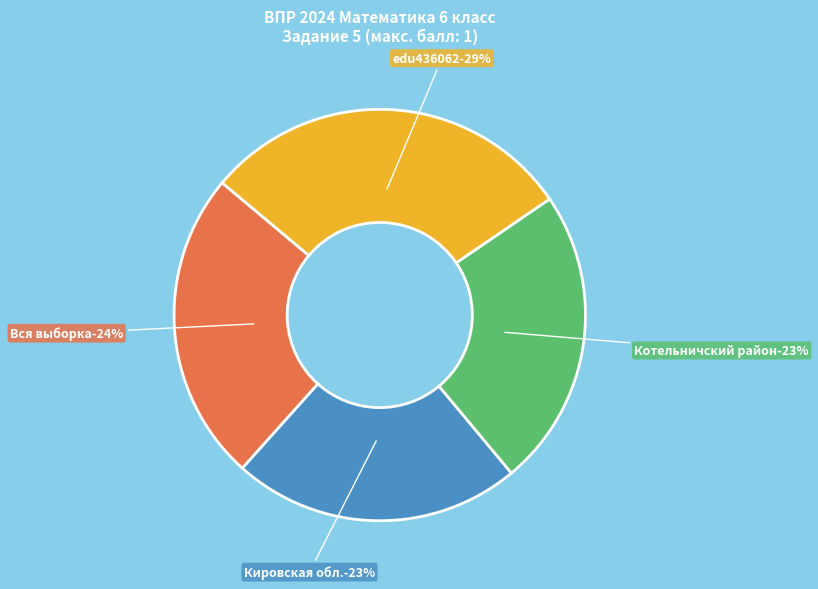

Rank the categories by value from lowest to highest.

Кировская обл., Котельничский район, Вся выборка, edu436062